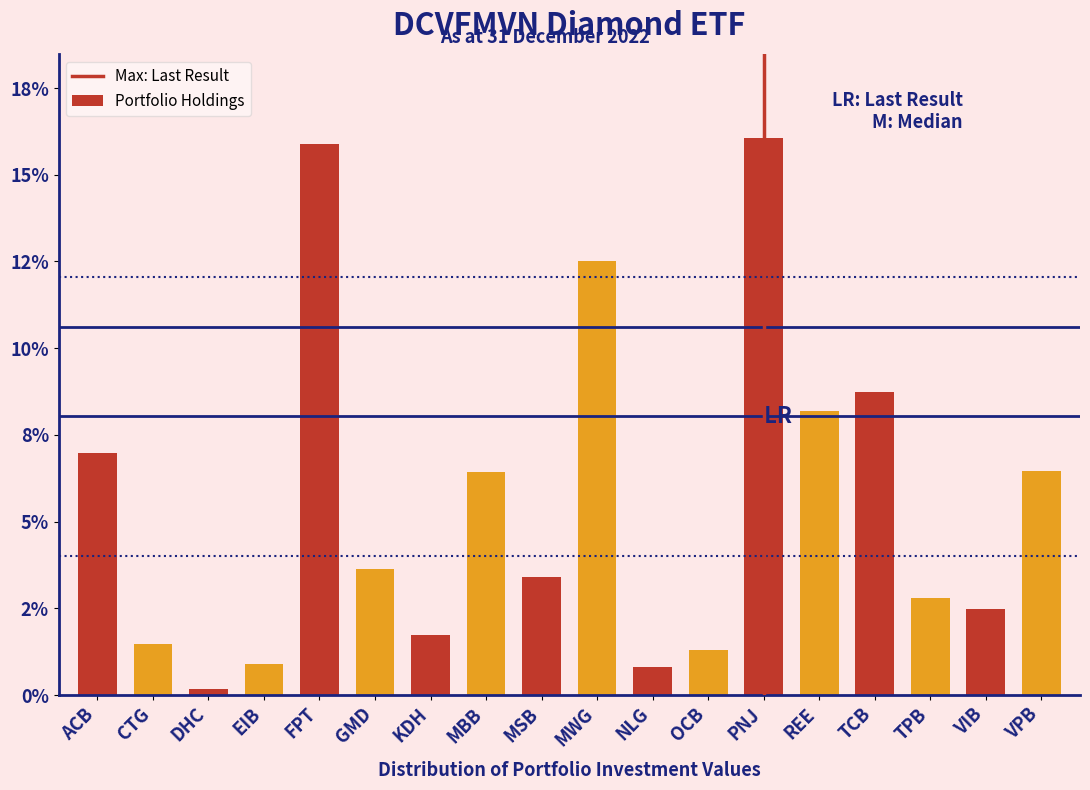

Does the chart contain any negative values?

No